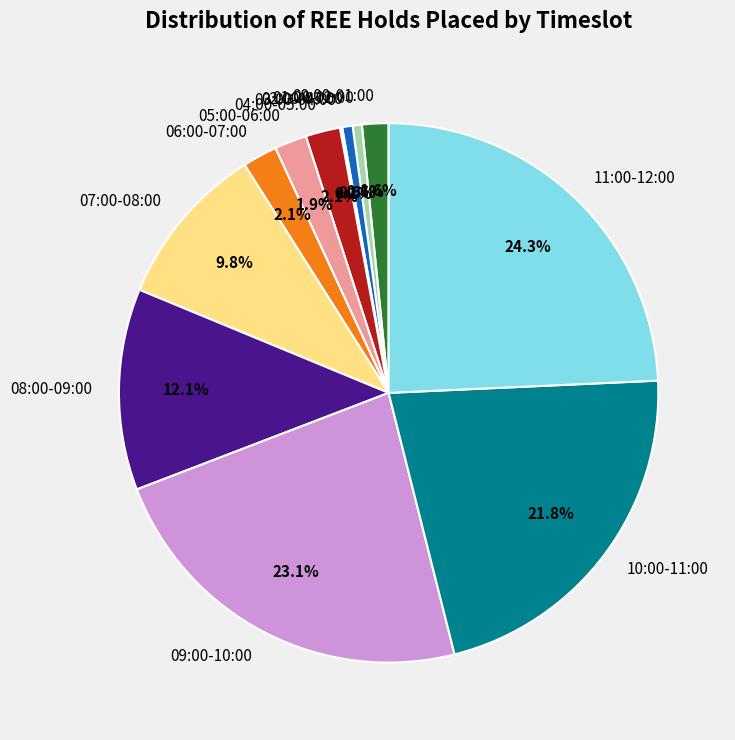

How much of the chart is everything except 09:00-10:00?

76.9%